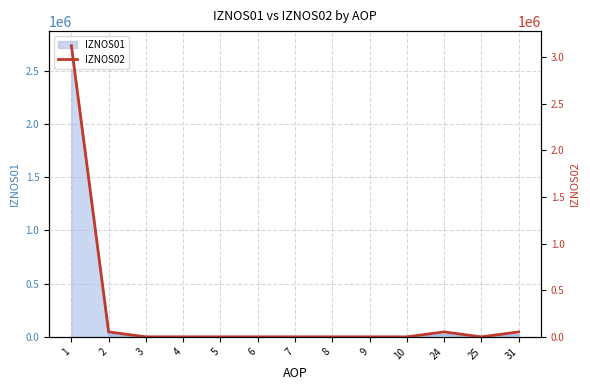

At which category does the chart reach its minimum across all series?

3